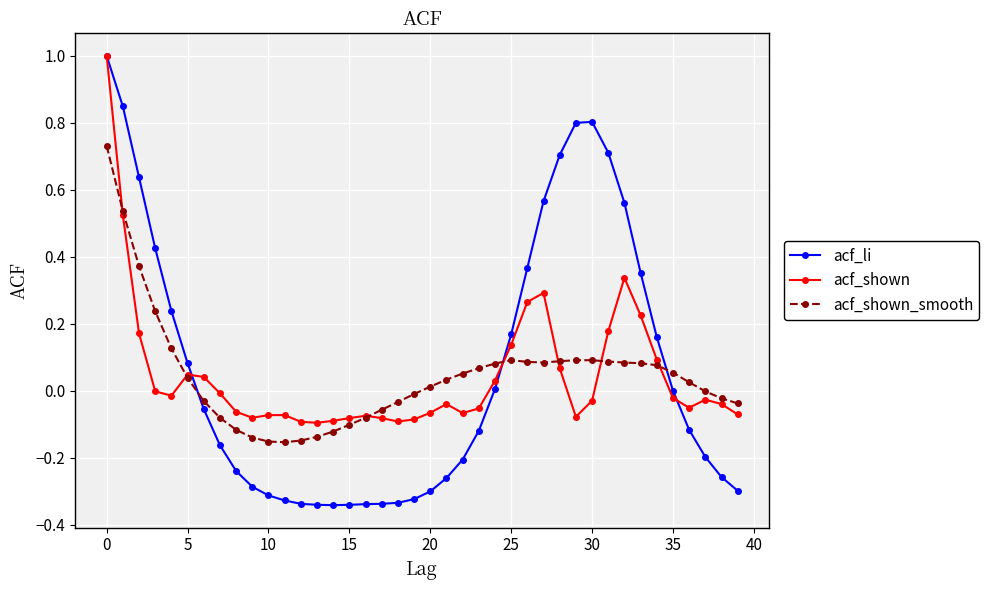

Which series has the largest range (max minus min)?

acf_li